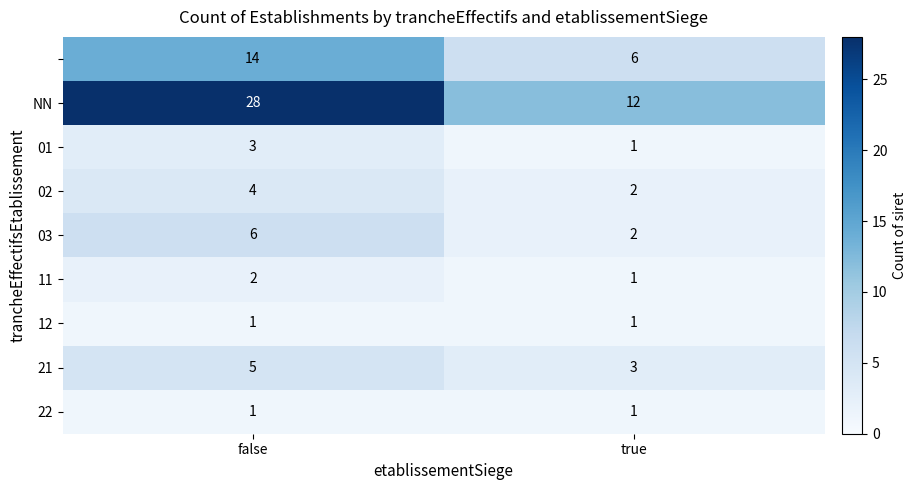

What is the difference between the highest and lowest values at false?

27